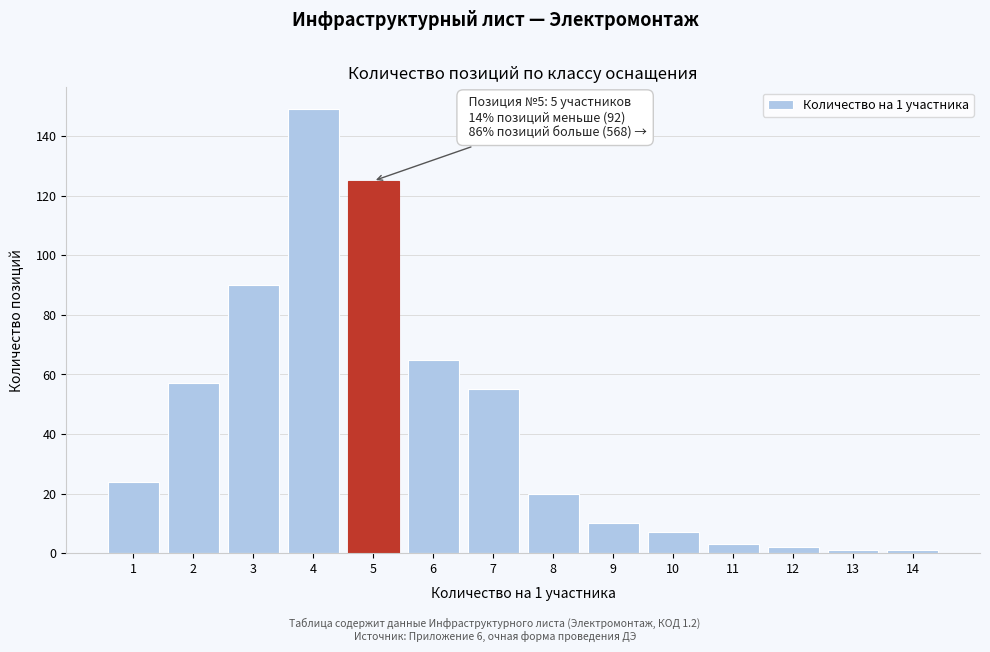

Reading left to right, extract all data points from this chart.

1=24	2=57	3=90	4=149	5=125	6=65	7=55	8=20	9=10	10=7	11=3	12=2	13=1	14=1